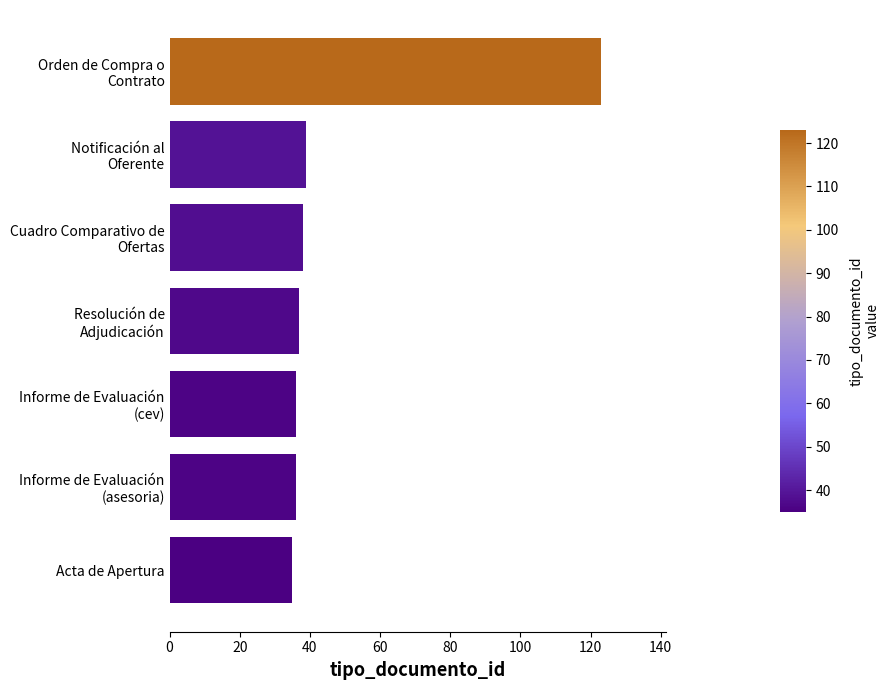

Are the bars horizontal?

Yes